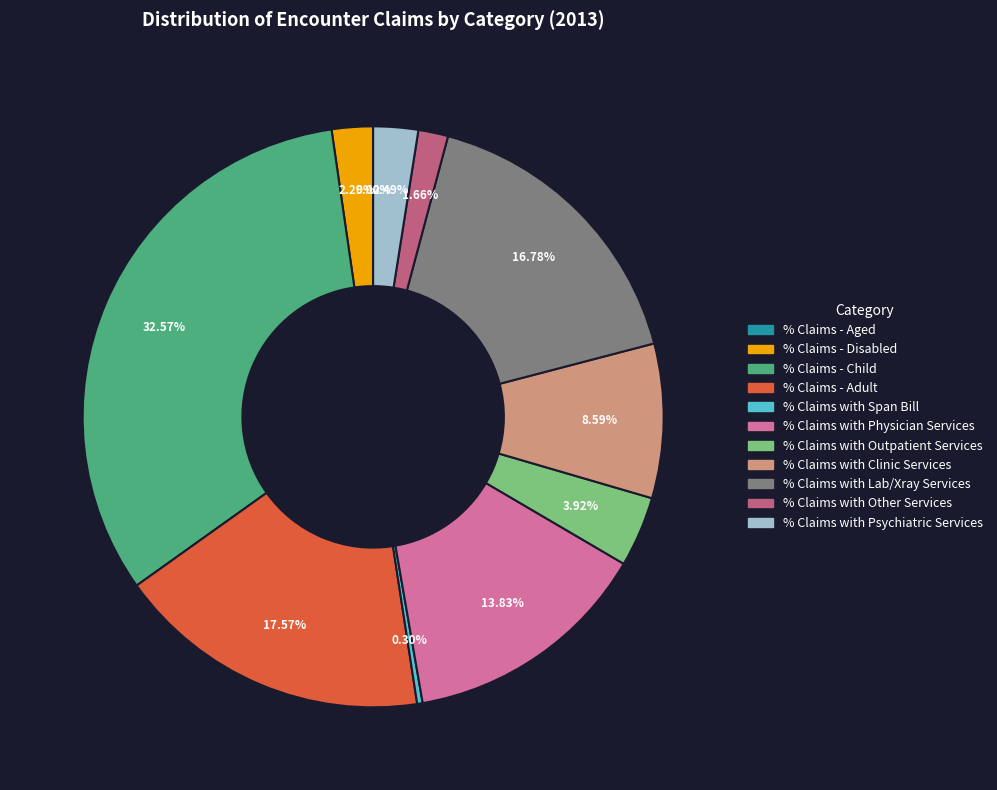

Does % Claims with Lab/Xray Services account for over 50% of the chart?

No